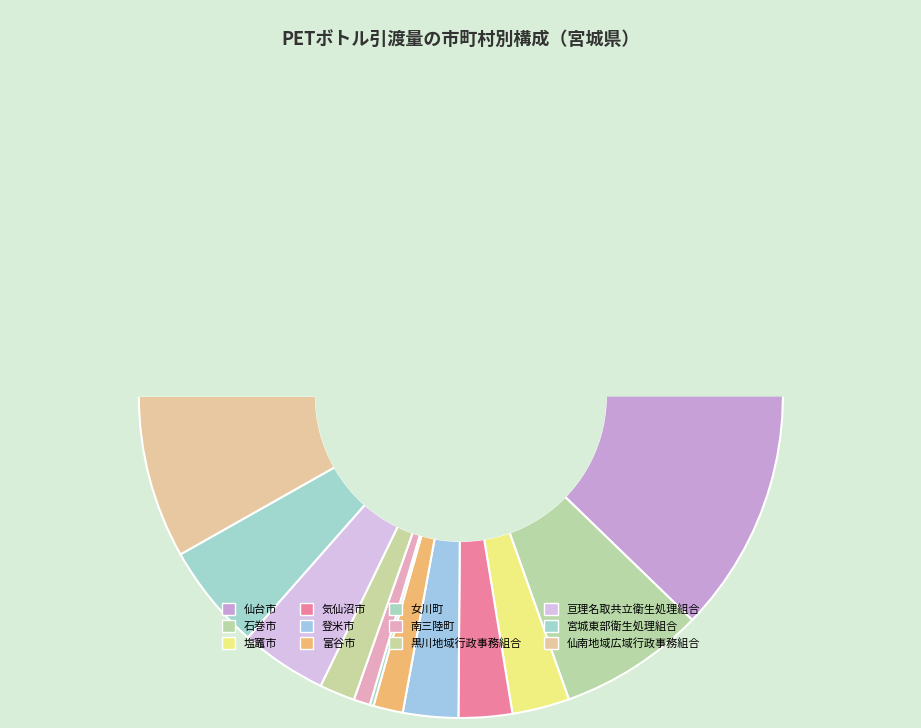

Is there any slice that represents more than half of the pie?

Yes